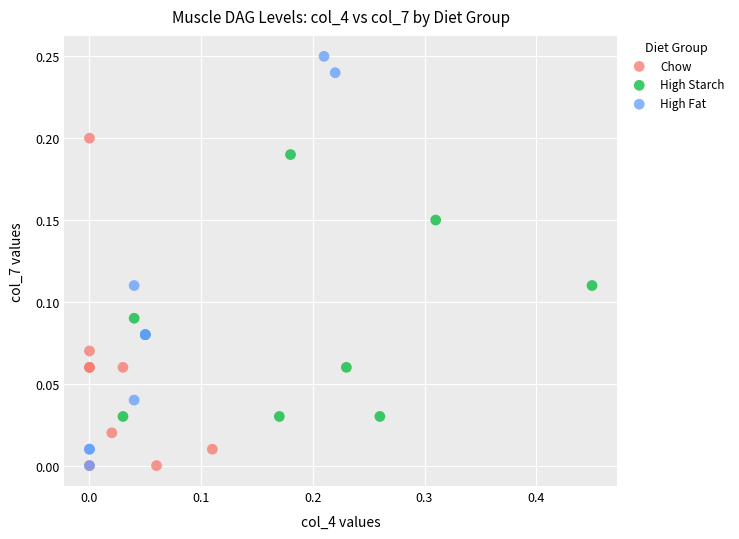

Which series reaches the maximum Y coordinate?

High Fat